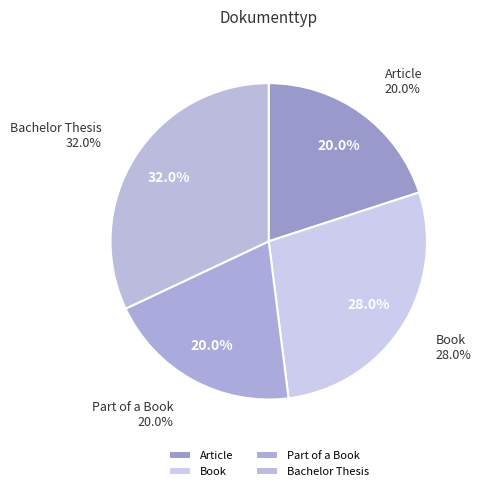

What is the ratio of the value at Part of a Book to the value at Article?

1.0